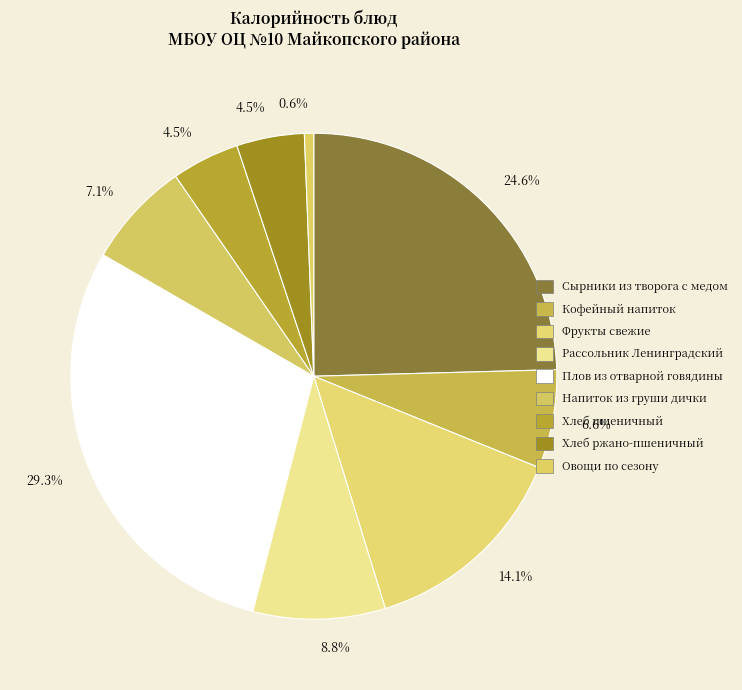

How many segments does this pie chart have?

9